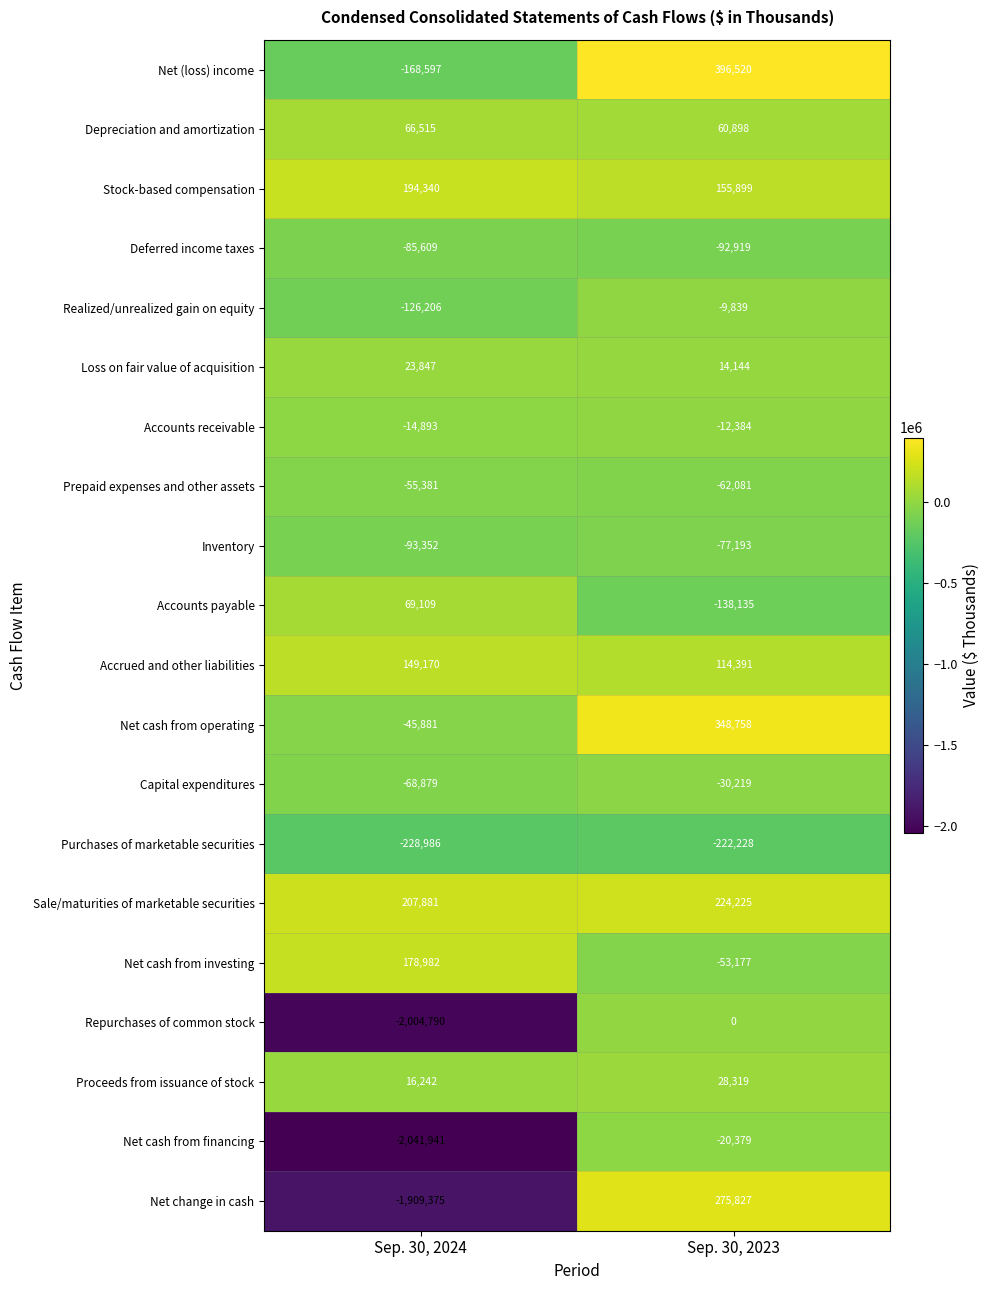

What is the average value of the Capital expenditures series?

-49549